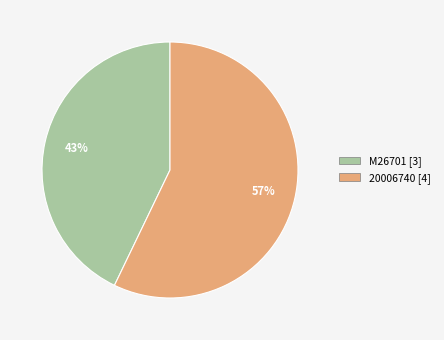

True or false: M26701 accounts for 57% of the total.

False